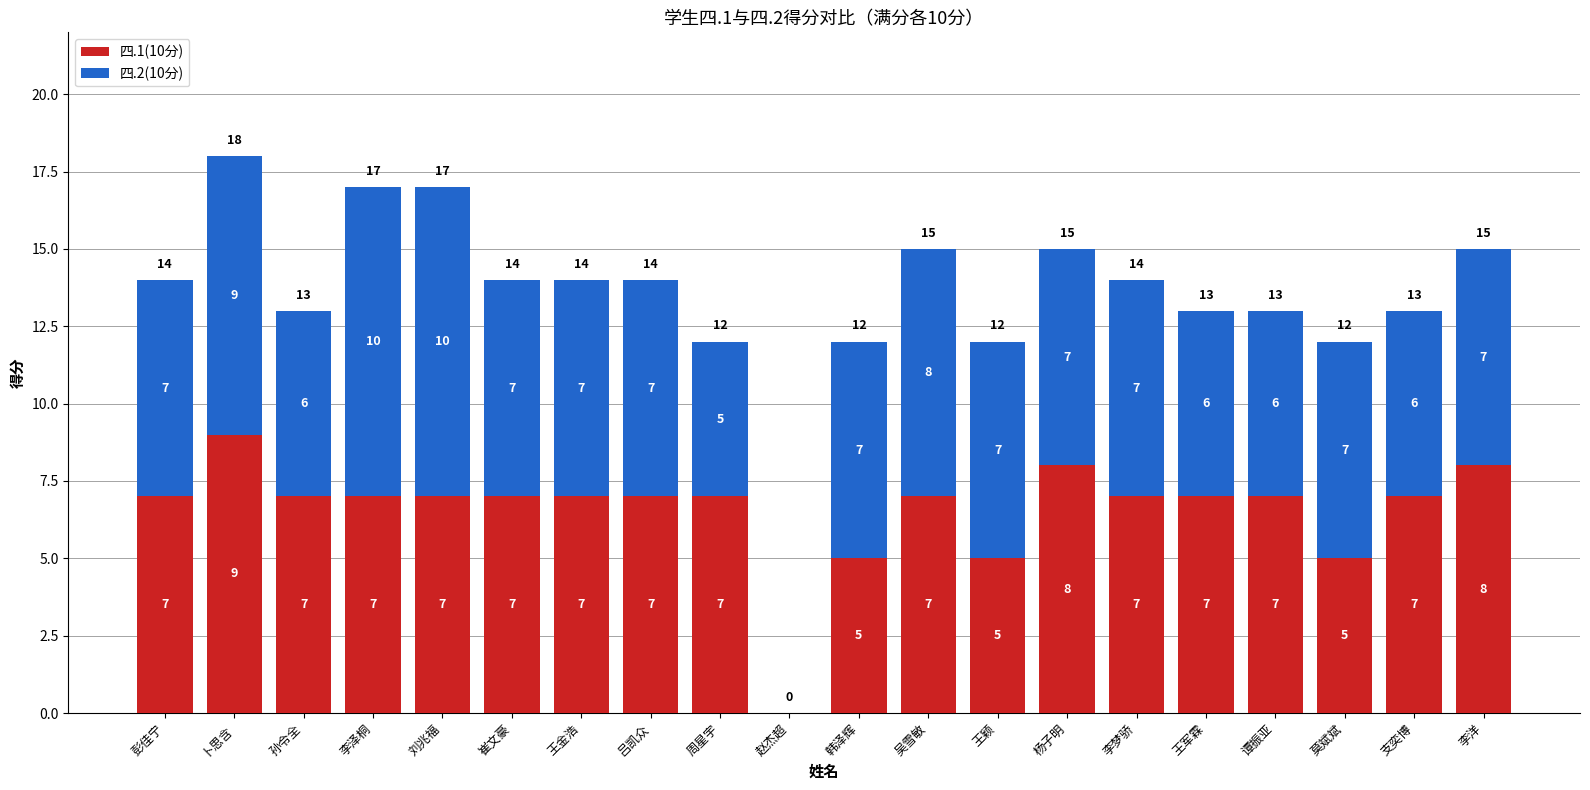

Reading left to right, what are the values for 四.1(10分)?

彭佳宁=7	卜思含=9	孙令全=7	李泽桐=7	刘兆福=7	崔文豪=7	王金浩=7	吕凯众=7	周星宇=7	赵杰超=0	韩泽辉=5	吴雪敏=7	王颖=5	杨子明=8	李梦骄=7	王军霖=7	谭振亚=7	莫斌斌=5	支奕博=7	李洋=8